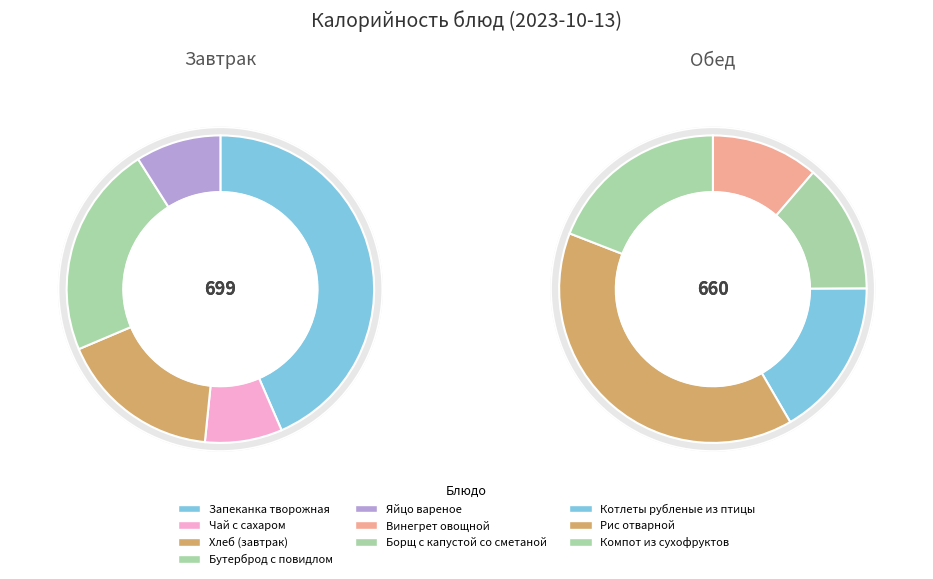

Which category has the biggest portion of the pie?

Запеканка творожная